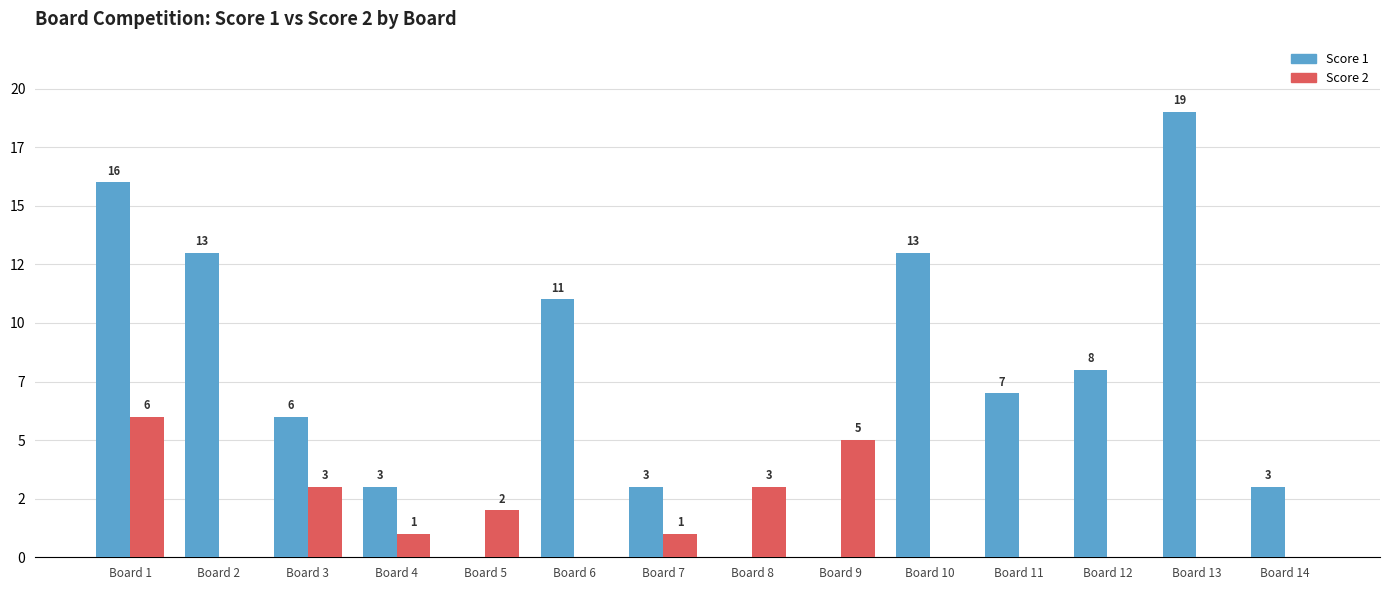

Are the bars horizontal?

No